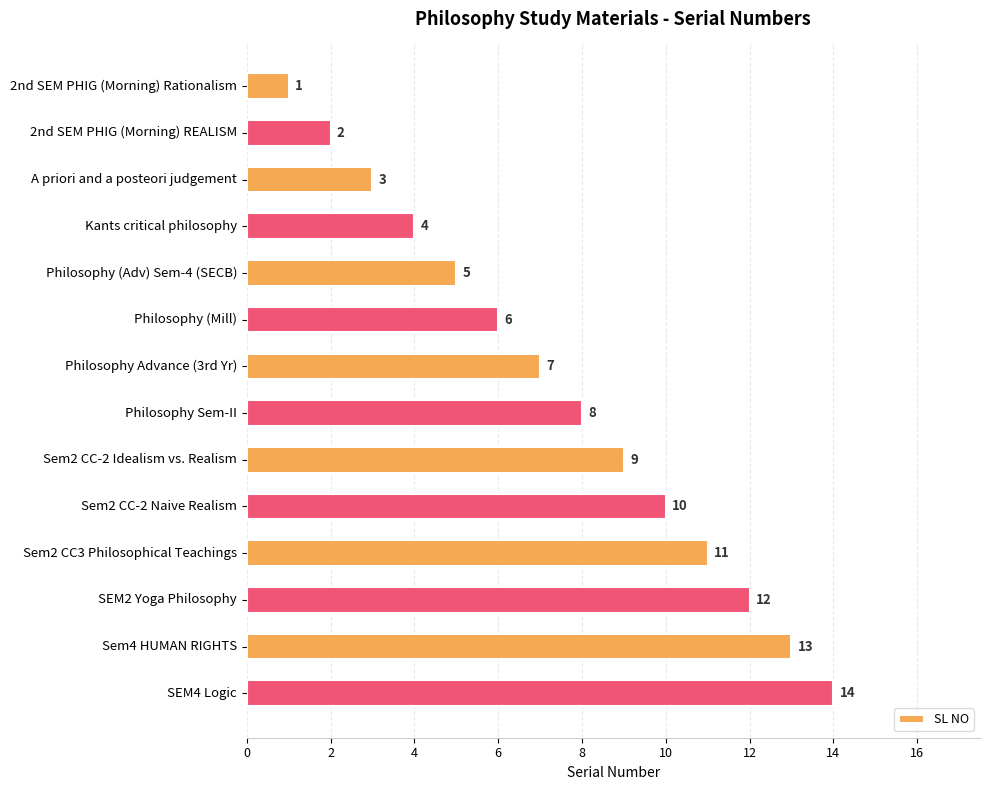

Which label corresponds to the largest value in the chart?

SEM4 Logic